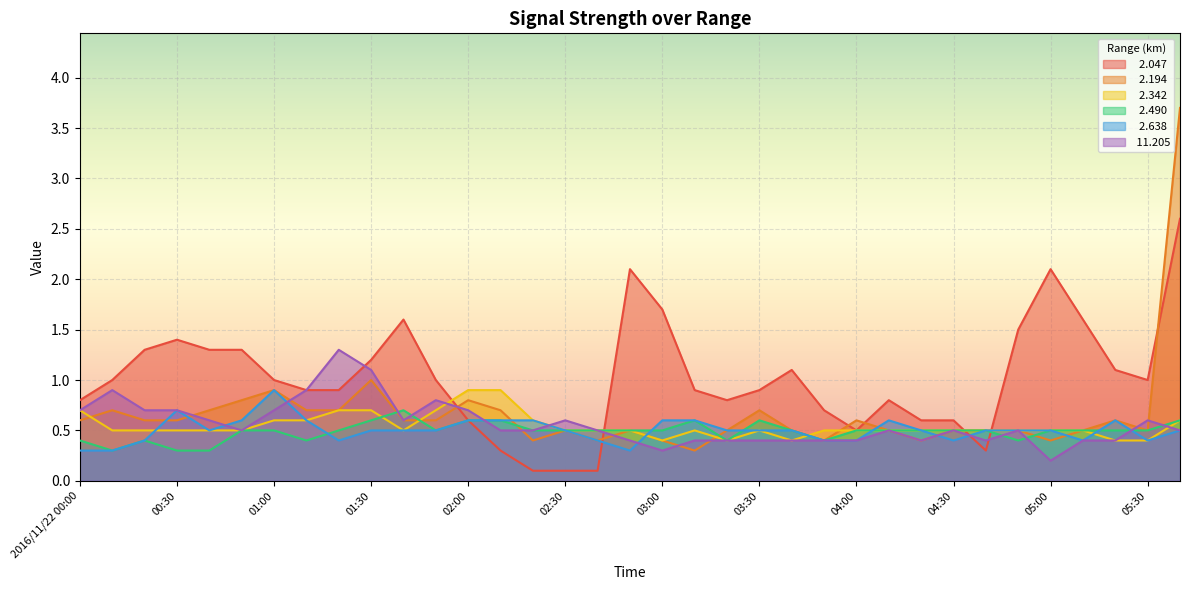

Is it true that  11.205 equals 0.3 at 06:30?

False